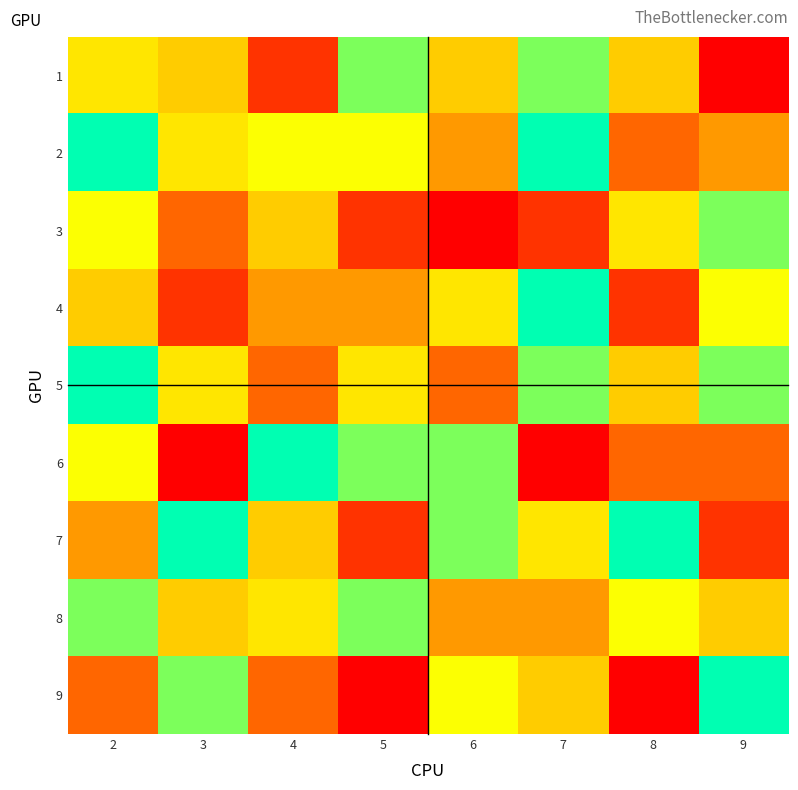

What is the difference between the highest and lowest values at 3?

8